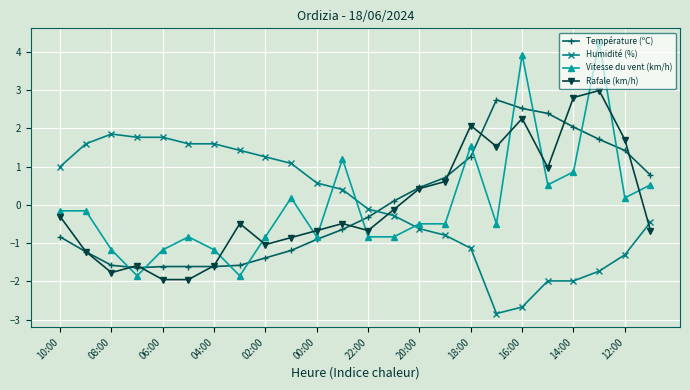

What is the maximum value for Température (ºC)?

2.7